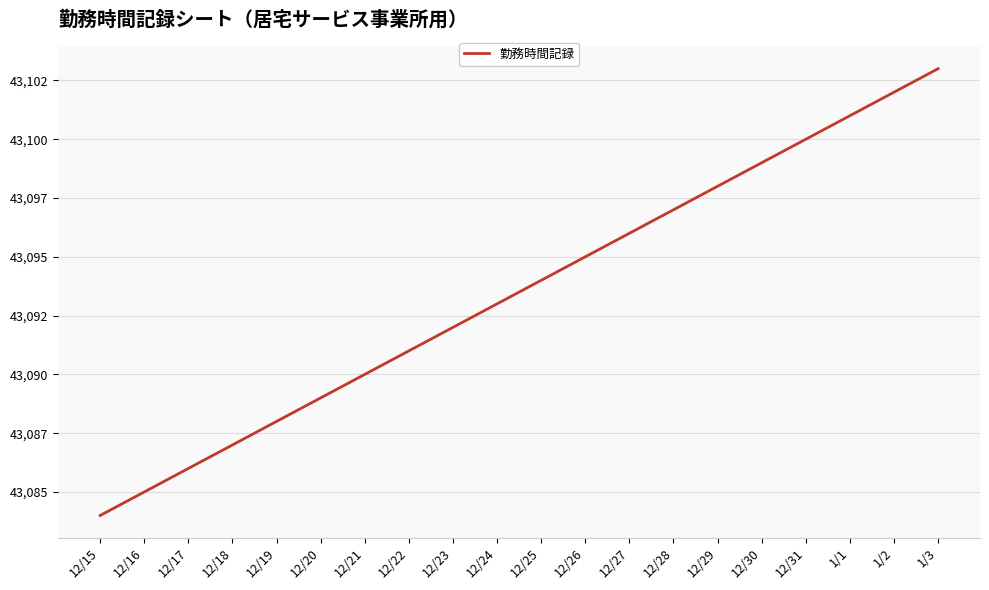

Does the chart have visible grid lines?

Yes